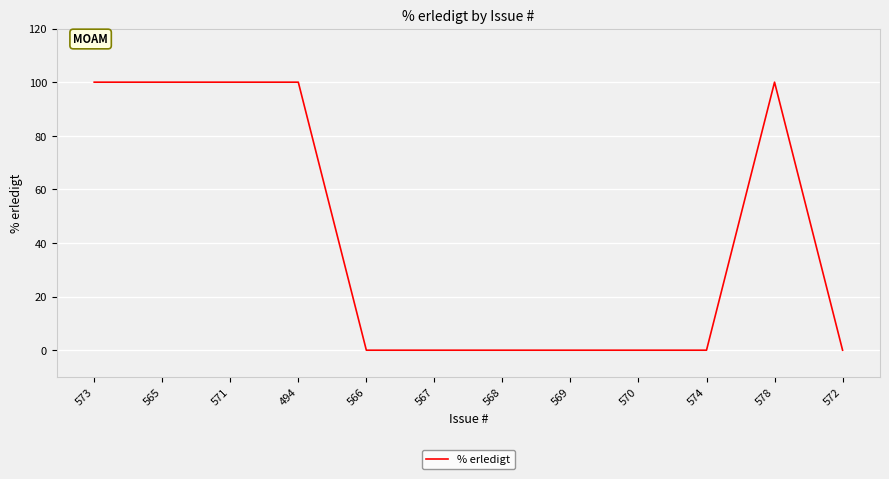

Count the number of data series in this chart.

1